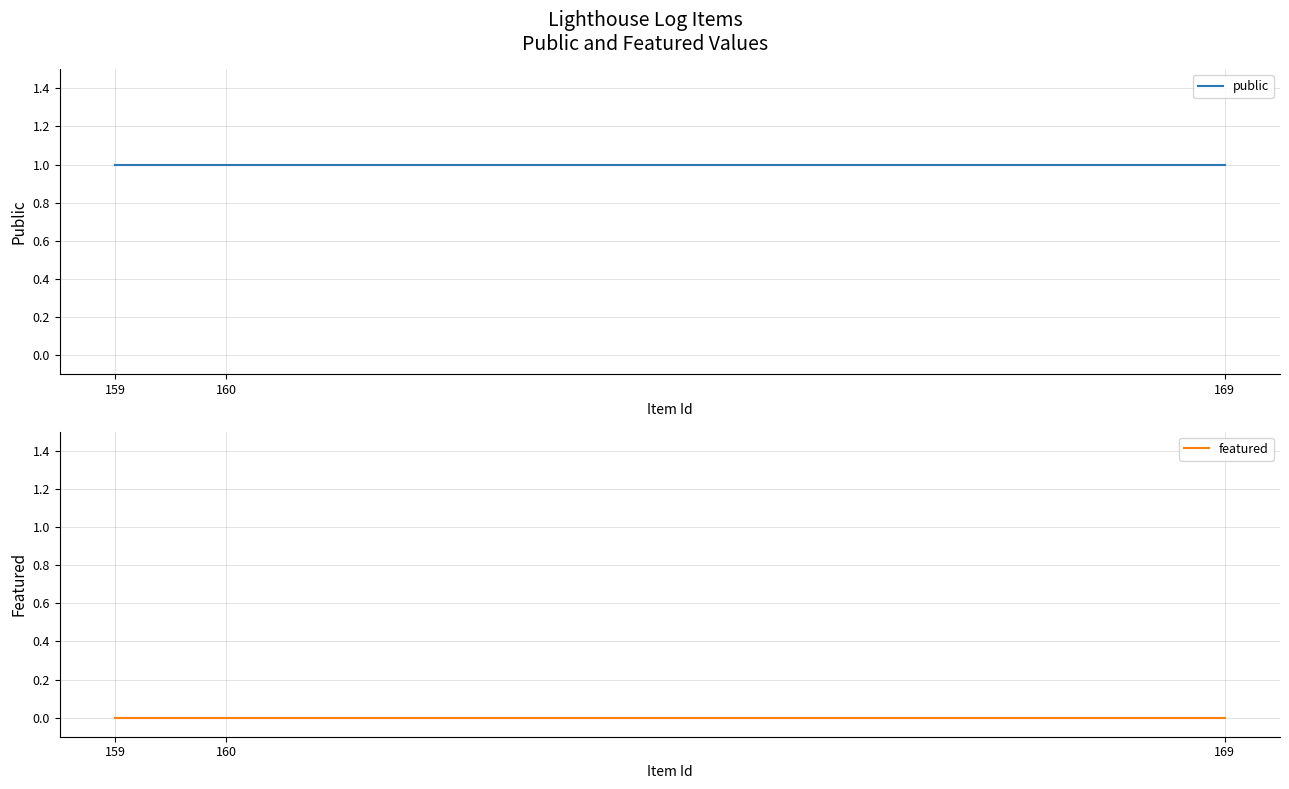

How many lines are shown in the chart?

2